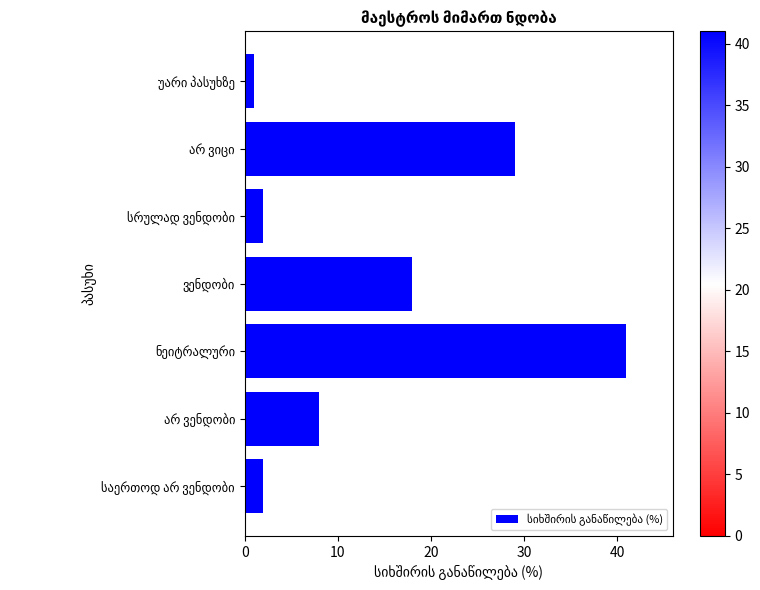

What is the average value?

14